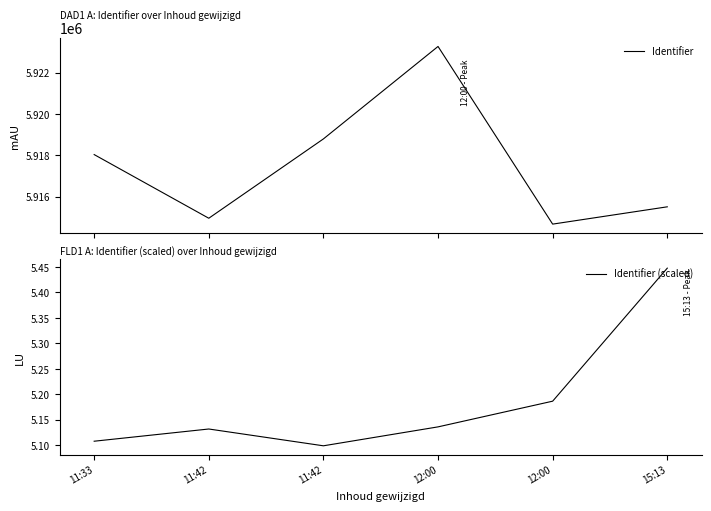

Which category has the lowest value in the Identifier series?

12:00